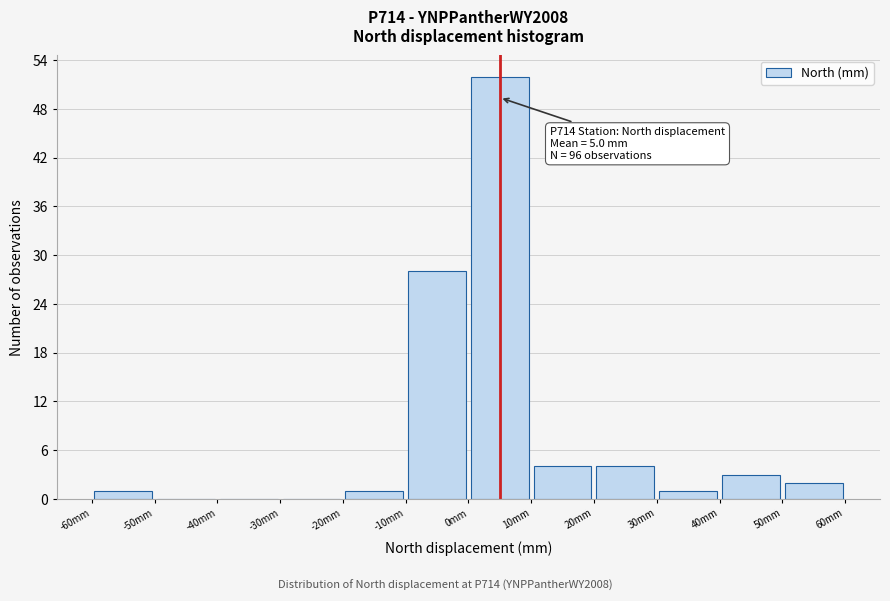

Over which range of the x-axis is the bar tallest?

0 to 10